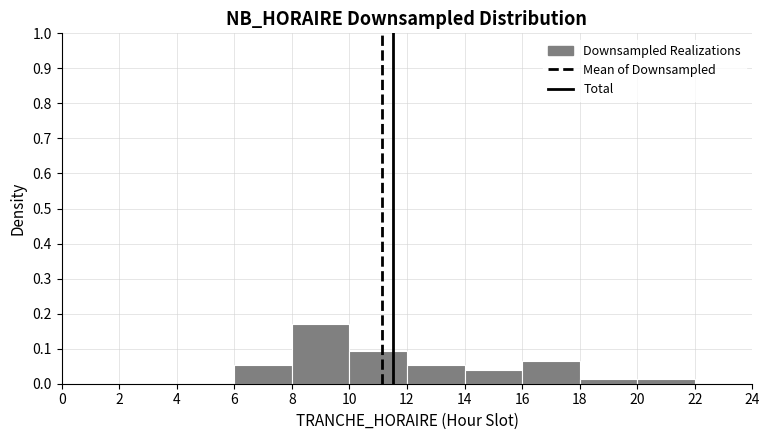

Reading left to right, transcribe this chart: for each bar, give the range it covers on the x-axis and its height. The values are not printed on the chart, so give them approximately, as read against the axis.

2 to 4: 0
4 to 6: 0
6 to 8: 0.05
8 to 10: 0.17
10 to 12: 0.09
12 to 14: 0.05
14 to 16: 0.04
16 to 18: 0.07
18 to 20: 0.01
20 to 22: 0.01